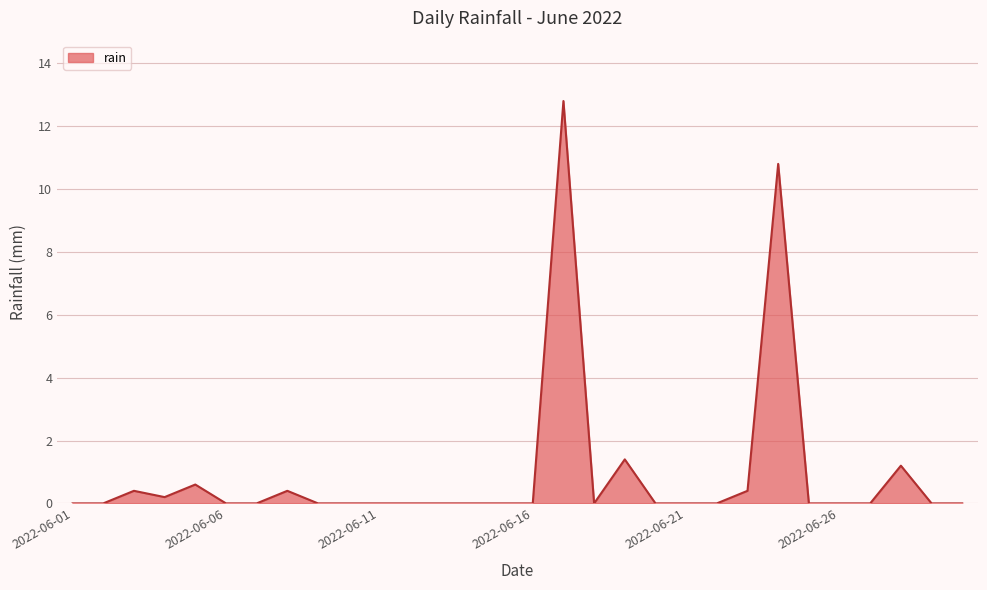

How many lines are shown in the chart?

1